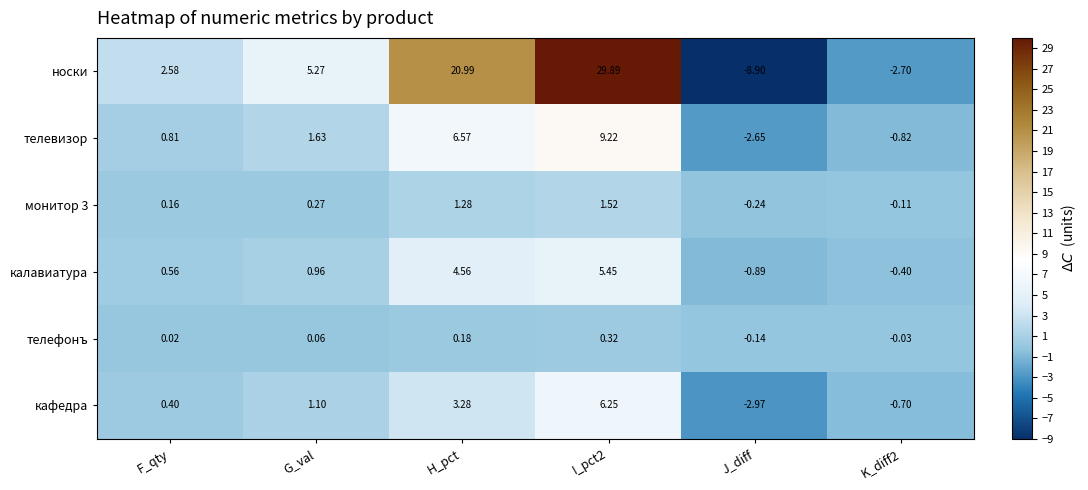

Which series has the widest spread of values?

носки